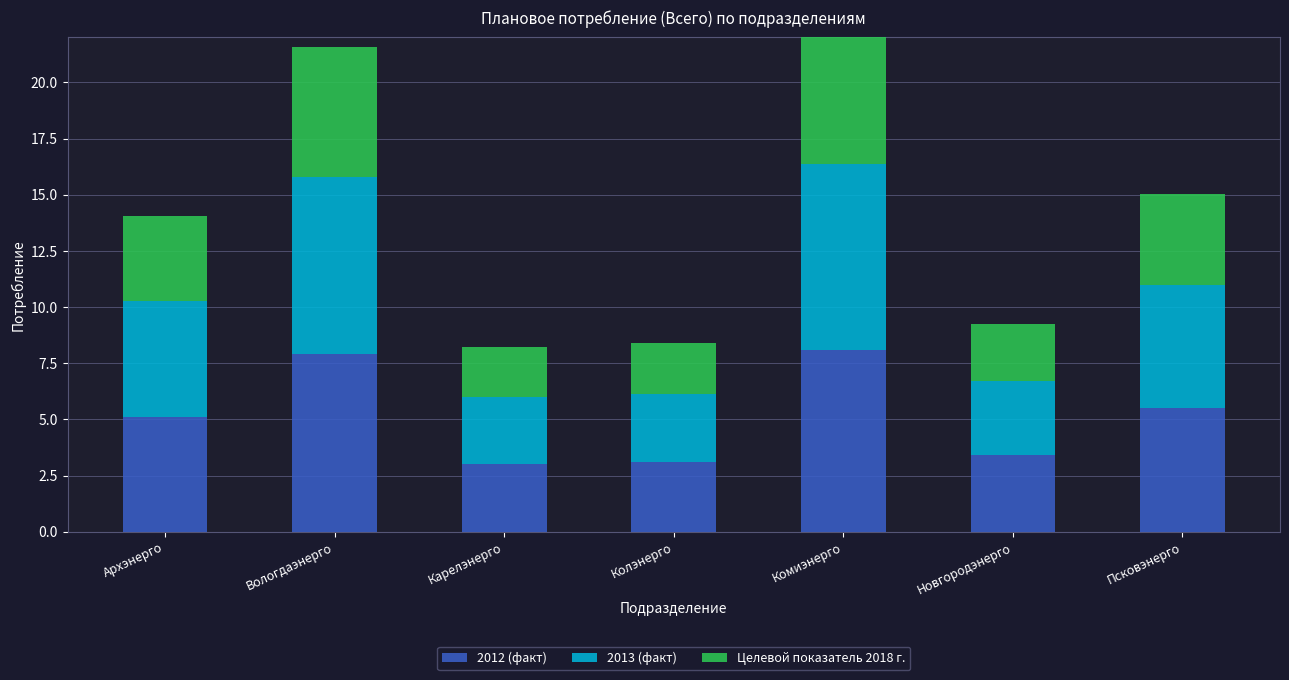

Rank the series by their maximum value, from highest to lowest.

2013 (факт), 2012 (факт), Целевой показатель 2018 г.